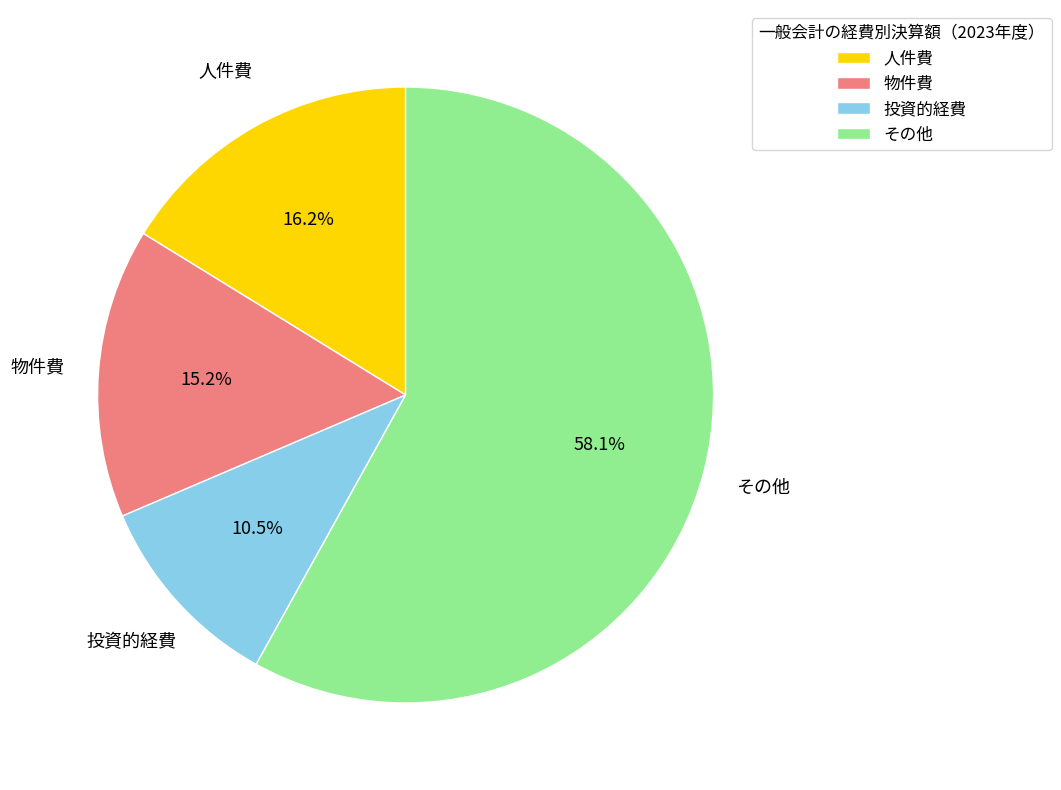

Rank the categories by value from highest to lowest.

その他, 人件費, 物件費, 投資的経費